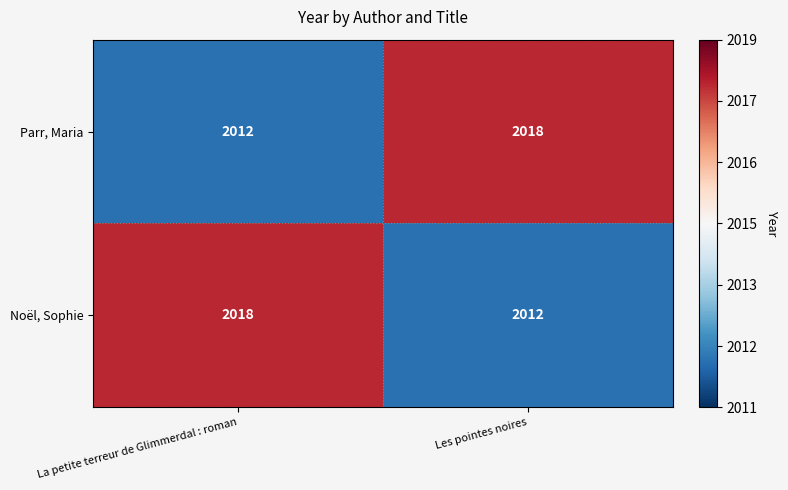

What is the maximum value for Parr, Maria?

2018